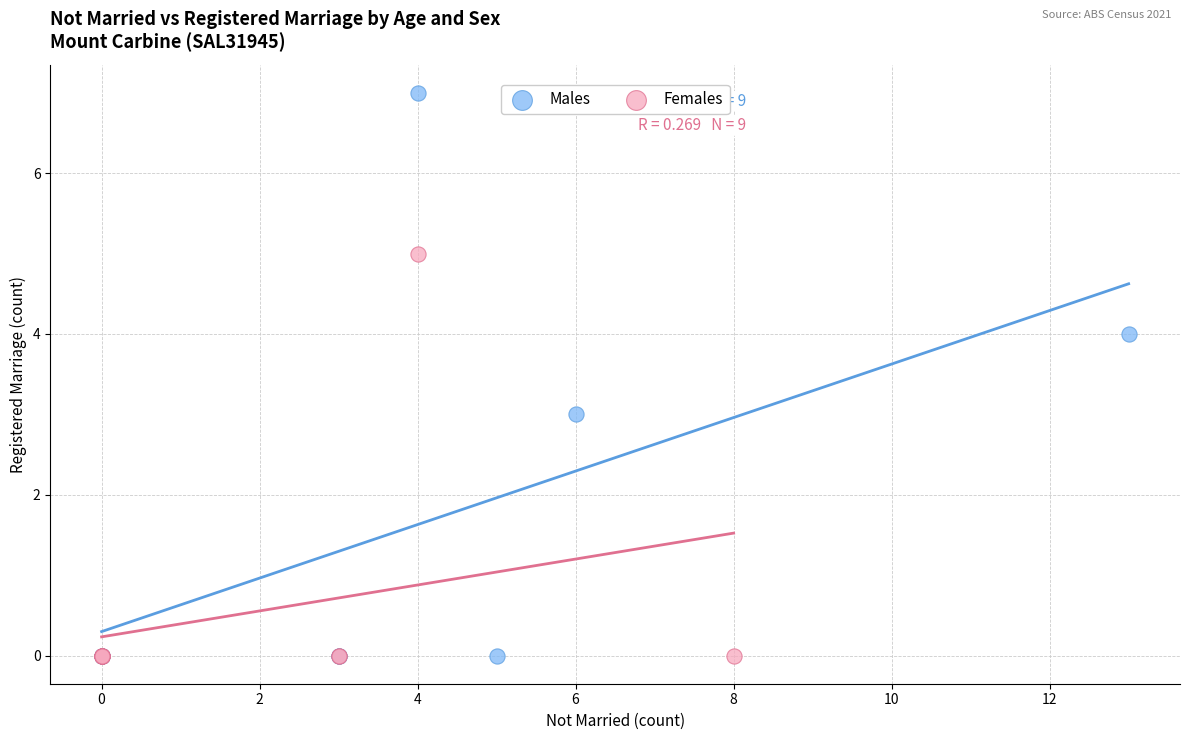

Which series contains the highest Y value?

Males